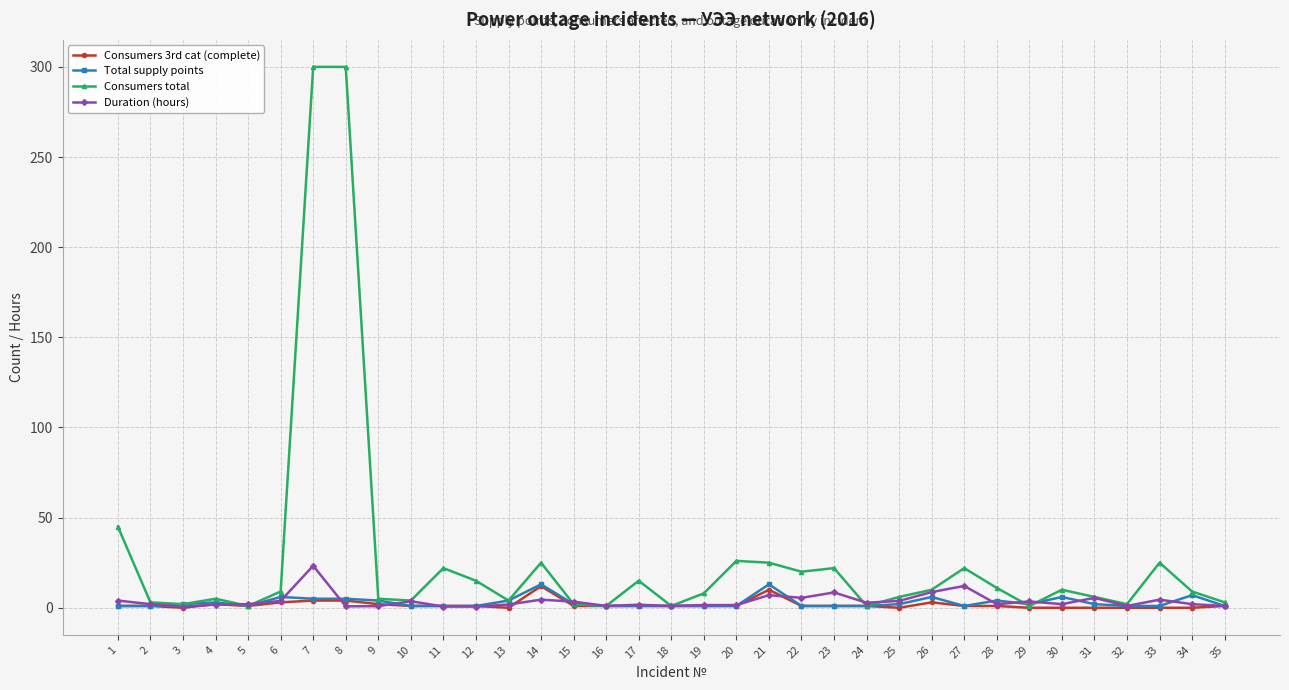

The value of Consumers total at 18 is 1.0. True or false?

True